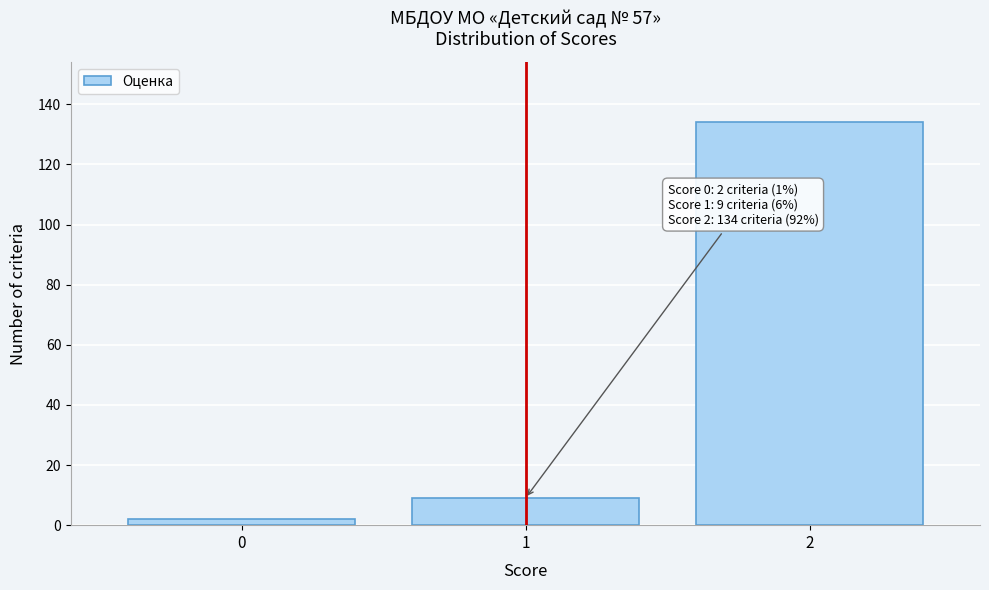

Reading left to right, extract all data points from this chart.

2	9	134